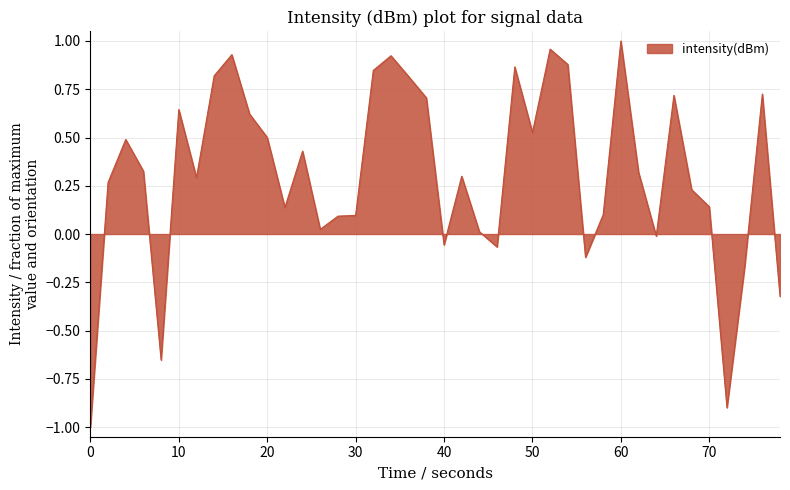

Count the number of values greater than 0.

31